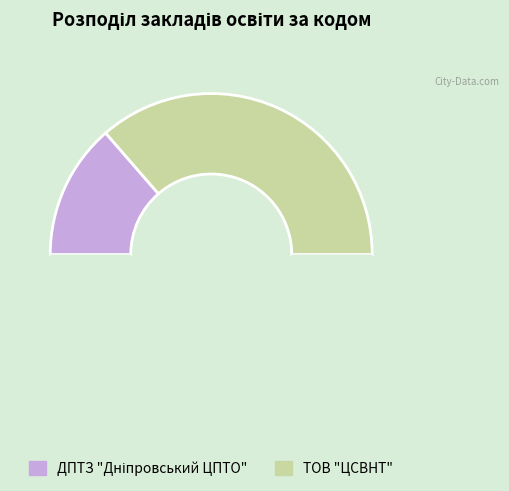

How many segments does this pie chart have?

3